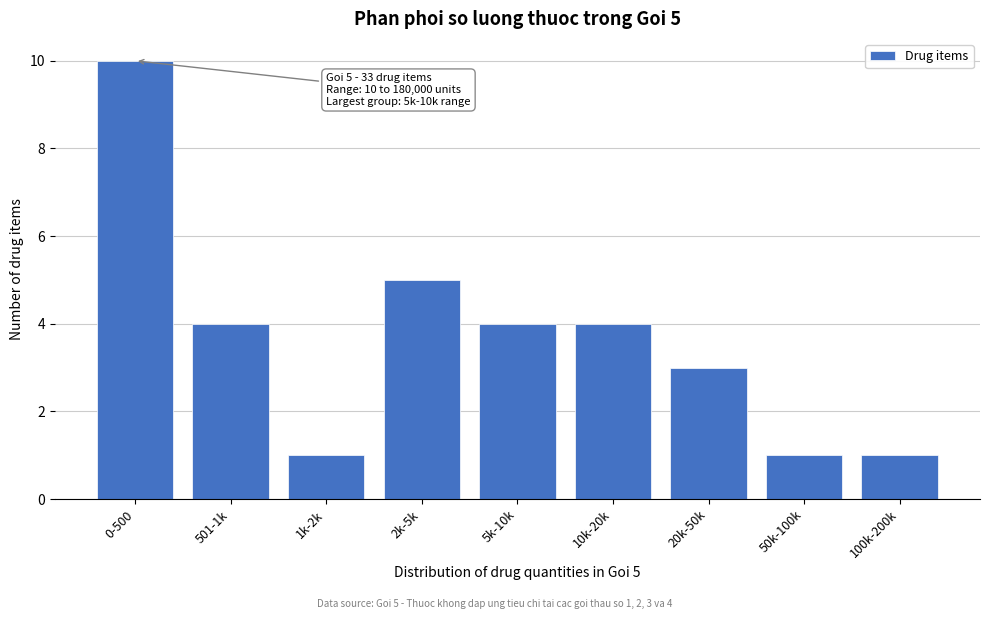

Reading left to right, what are all the values shown in this chart?

10	4	1	5	4	4	3	1	1